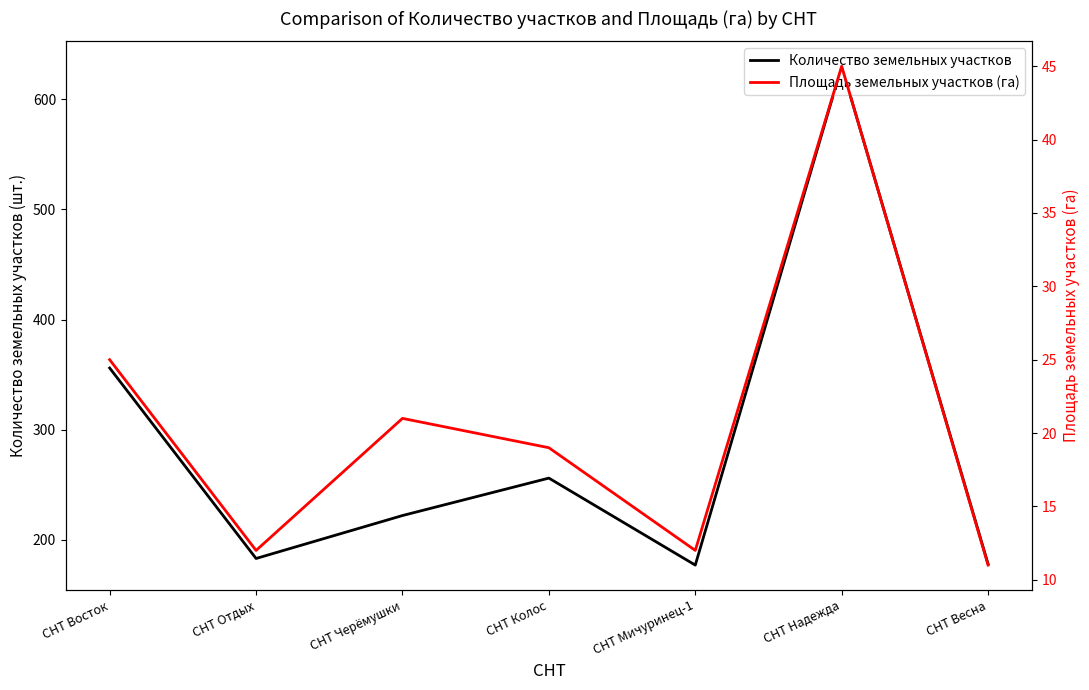

Is the value of Количество земельных участков at СНТ Отдых greater than the value of Площадь земельных участков (га) at СНТ Мичуринец-1?

Yes